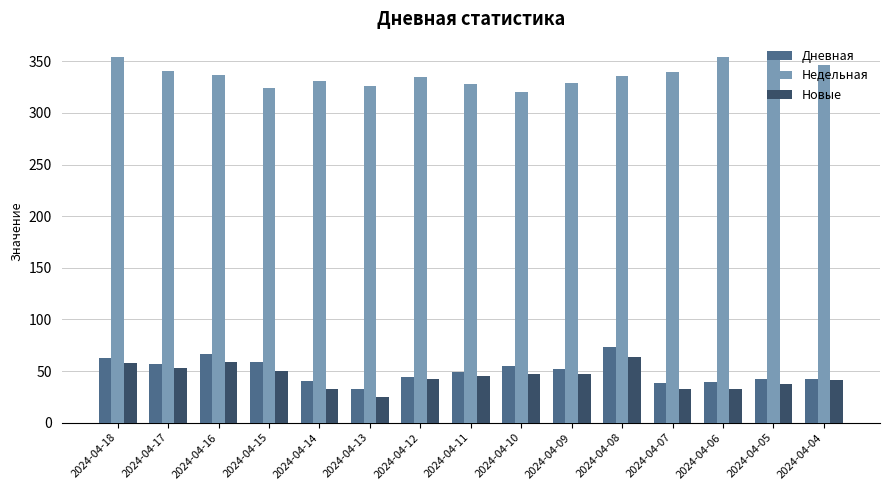

What is the sum of the Дневная values at 2024-04-10 and 2024-04-11?

104